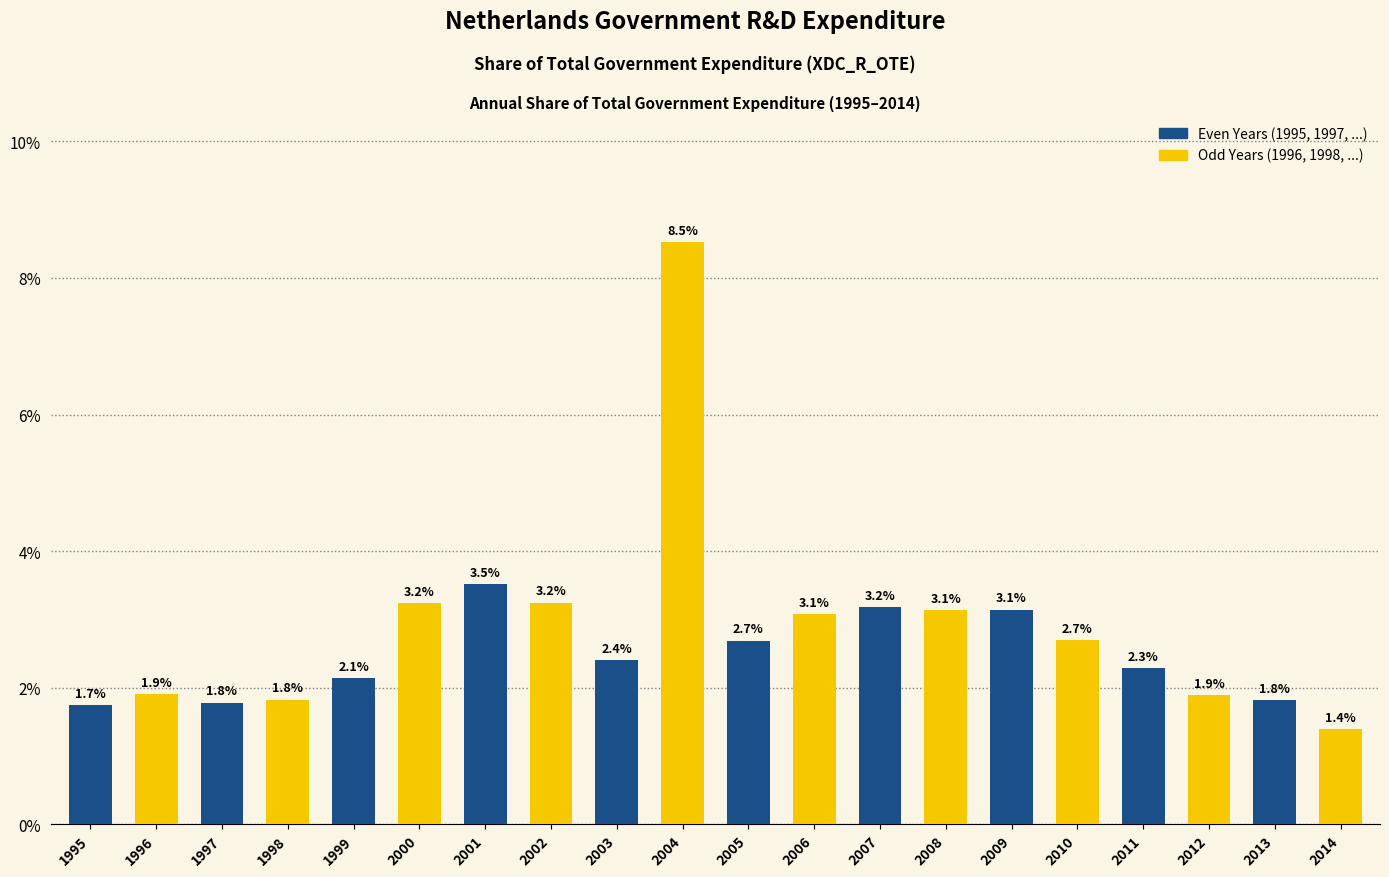

Are the bars grouped side by side (vs. stacked)?

Yes